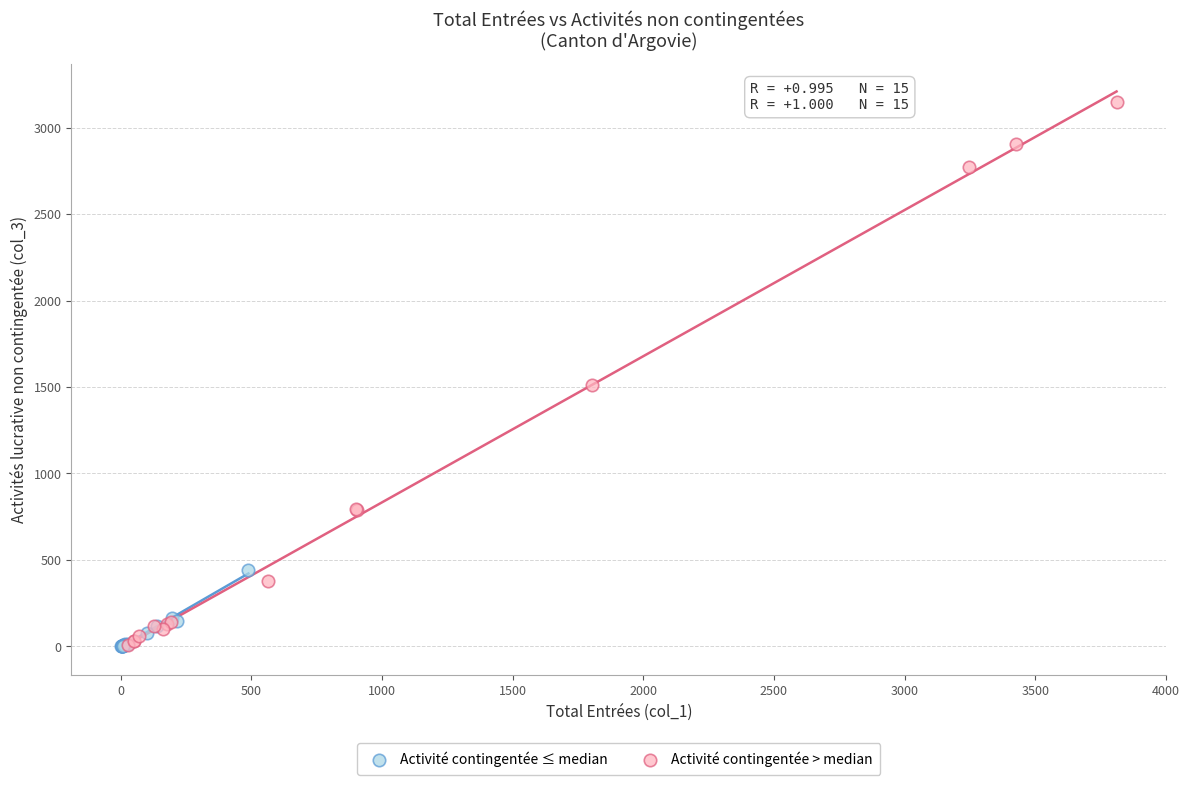

What are all the series names shown in the legend?

Activité contingentée ≤ median, Activité contingentée > median